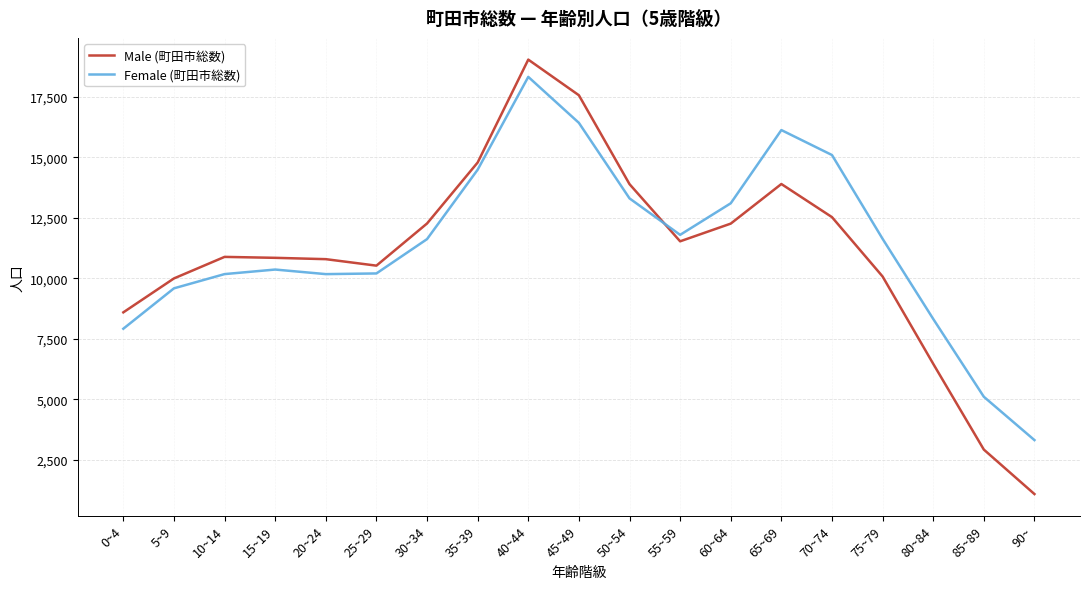

What value does the Female (町田市総数) series have at 70~74?

15094